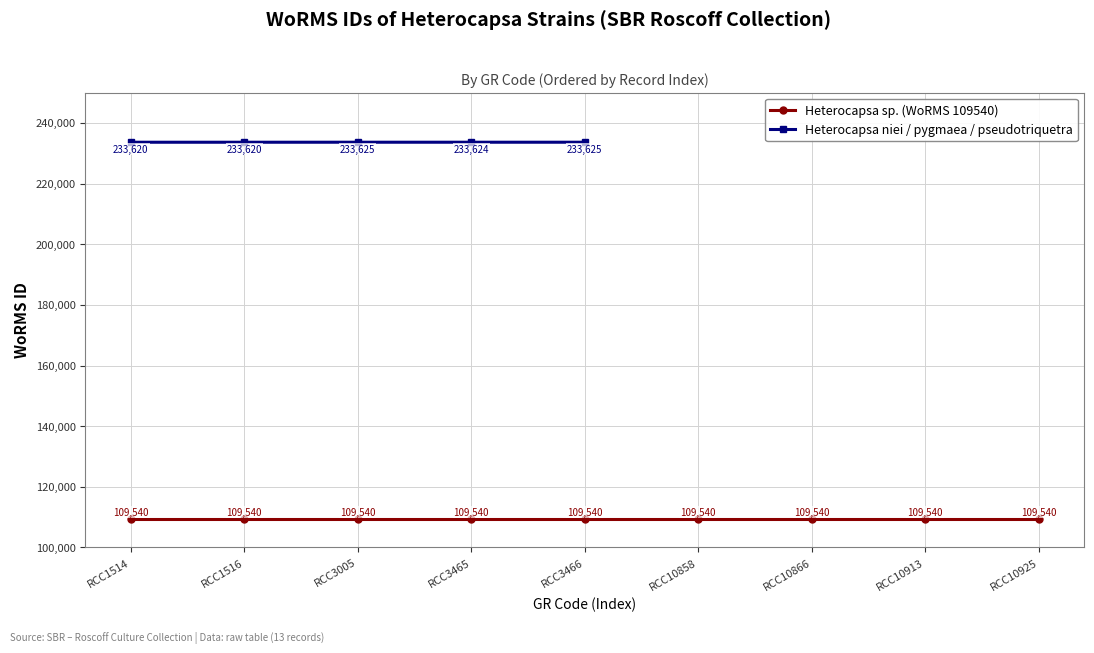

What is the maximum value shown in the chart?

233625